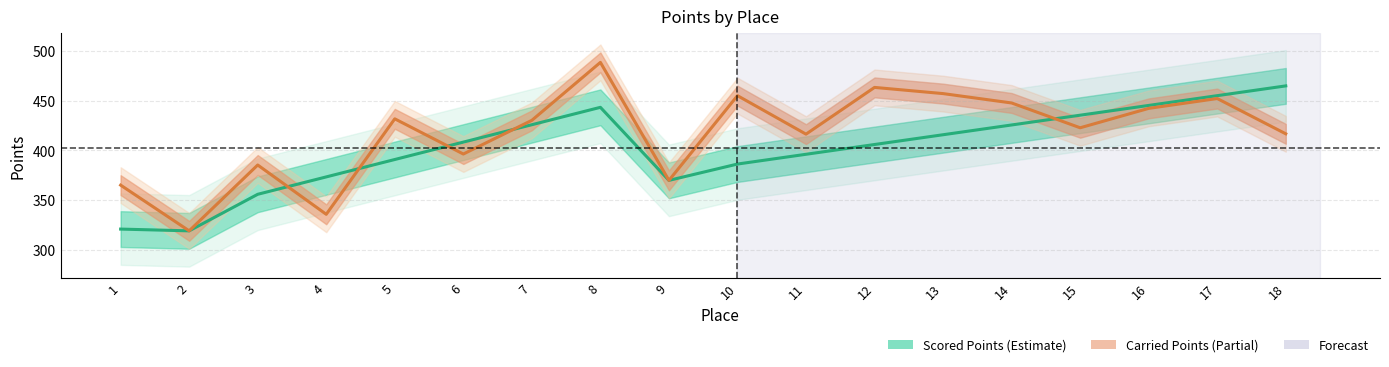

How many data points in Carried Points are above 430?

9